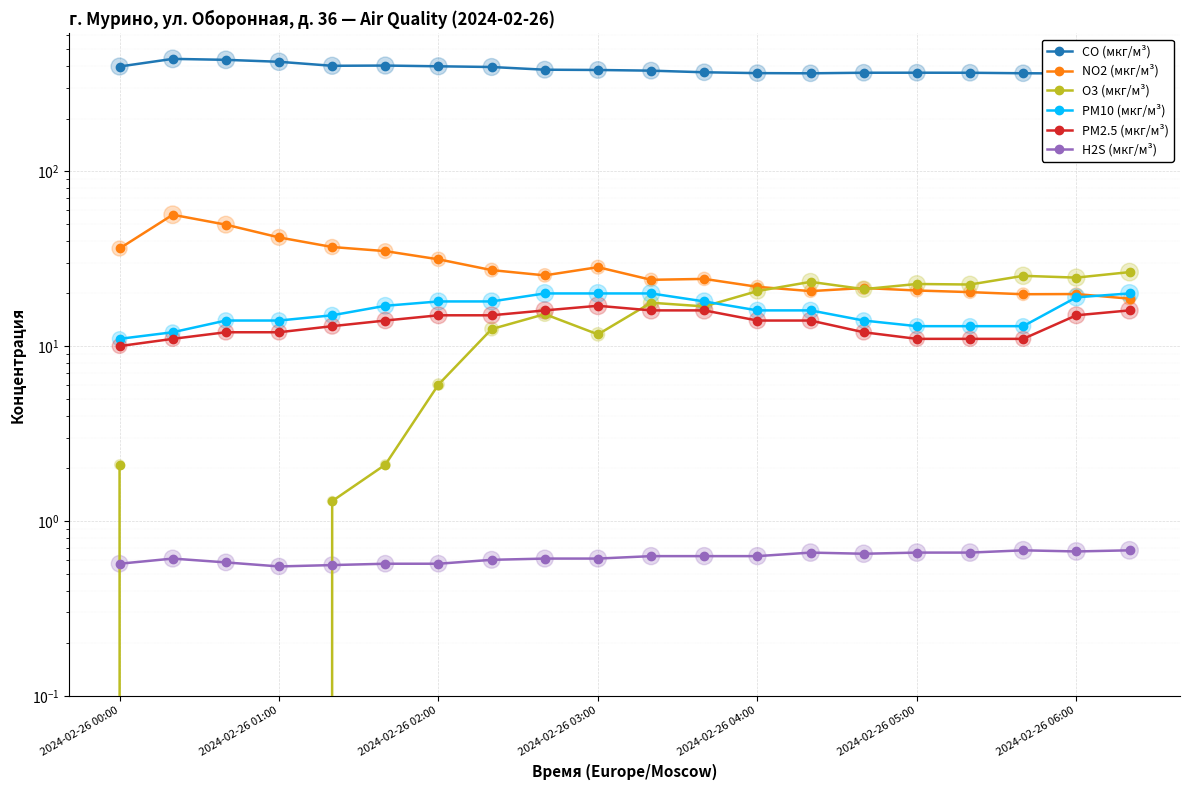

Which series has the largest total across all categories?

CO (мкг/м³)